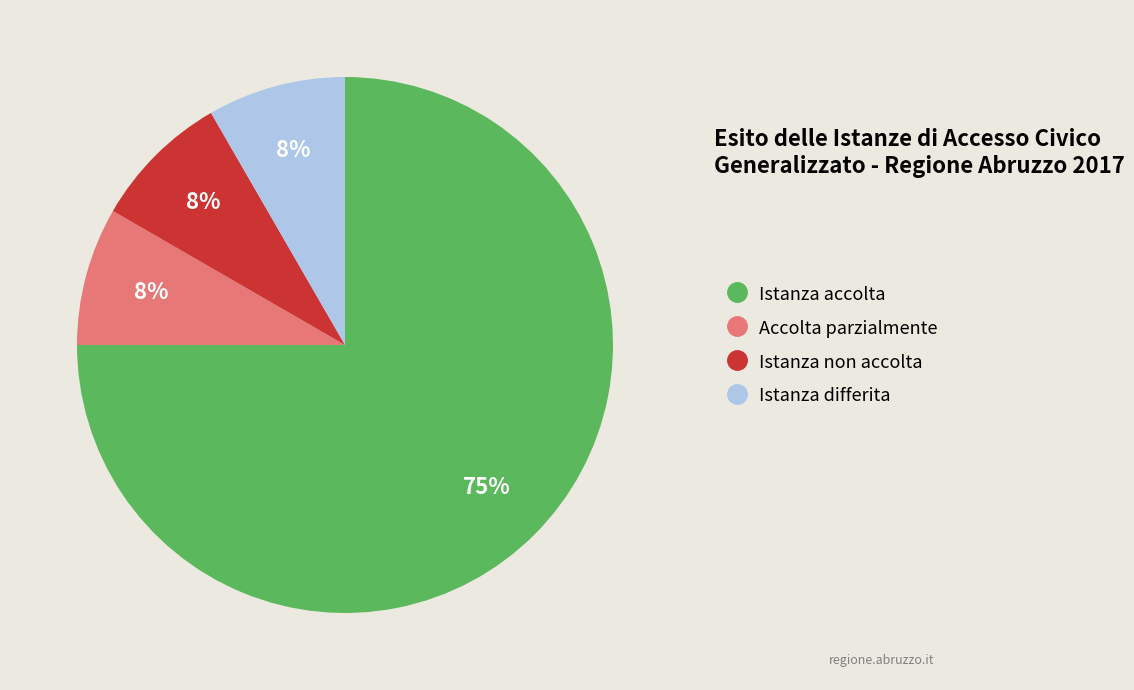

To the nearest percent, what is the average slice percentage?

25%